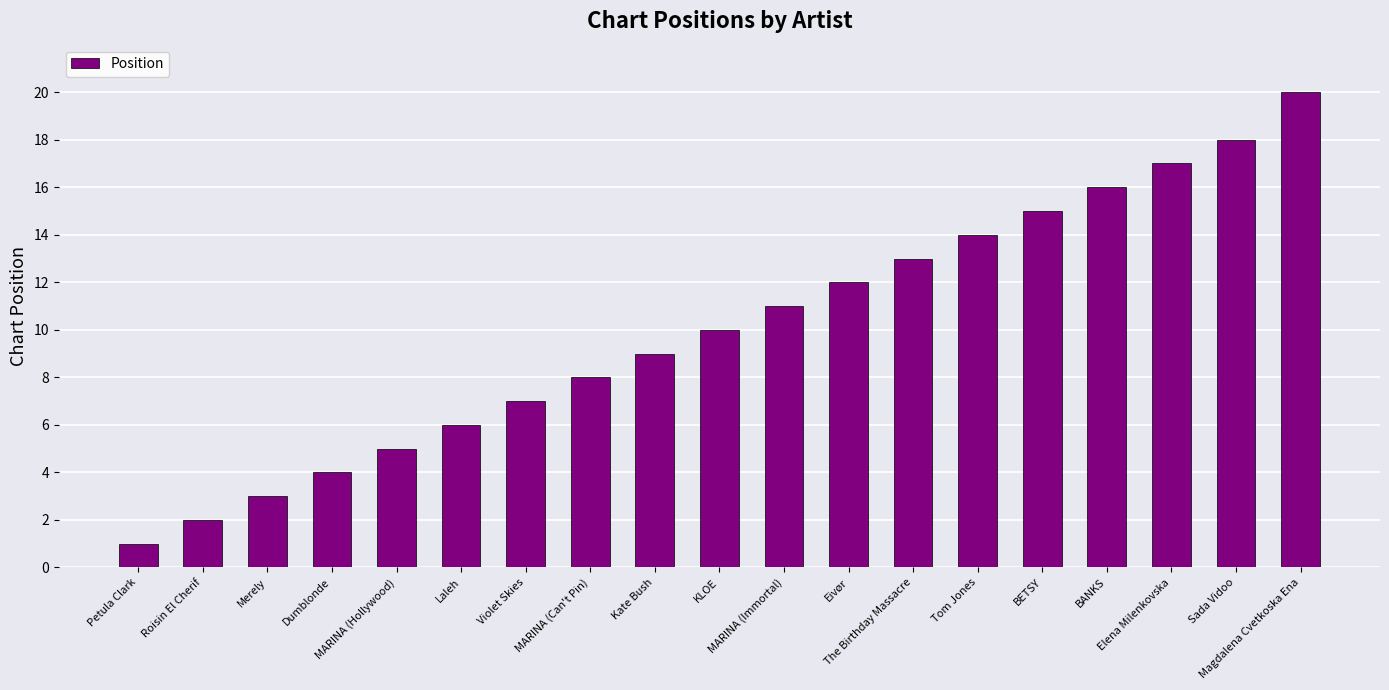

What value does the data have at Eivør?

12